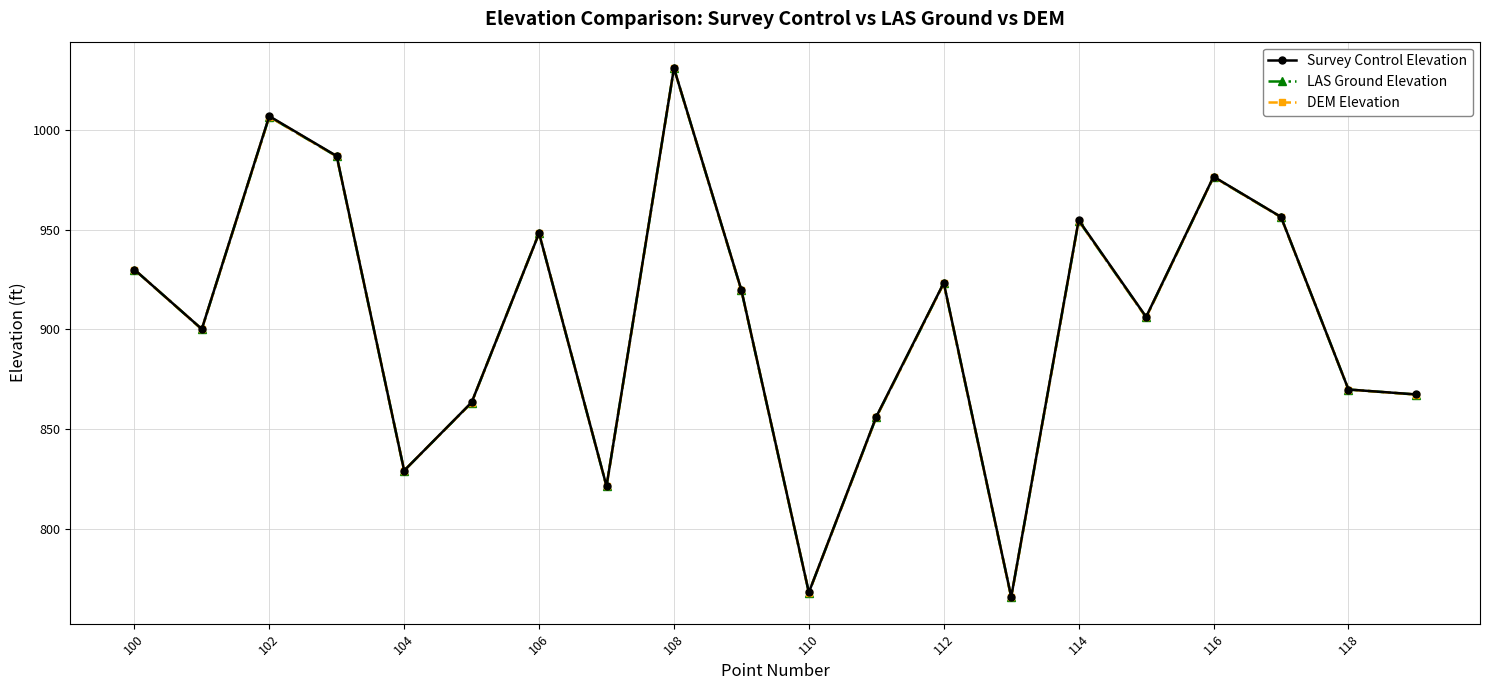

How many distinct data groups are displayed?

3